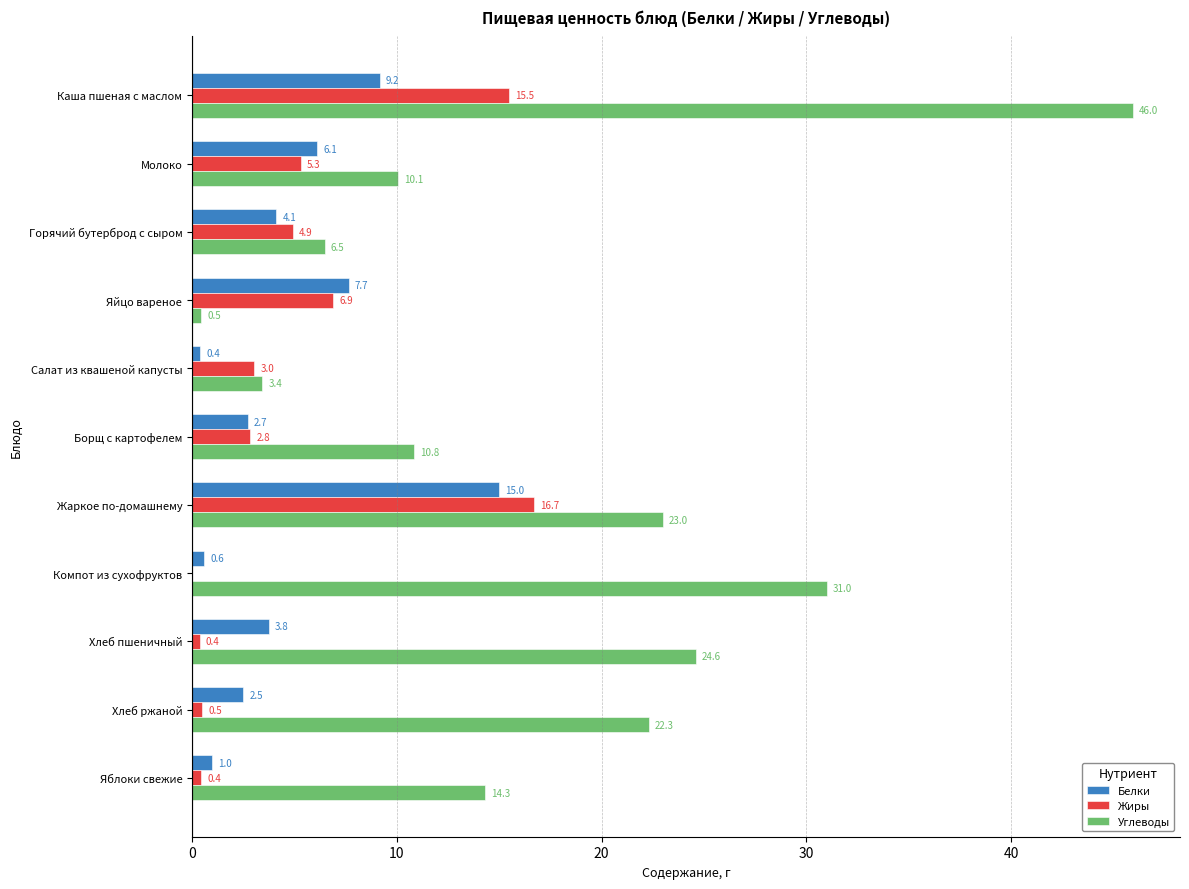

Which series has the widest spread of values?

Углеводы